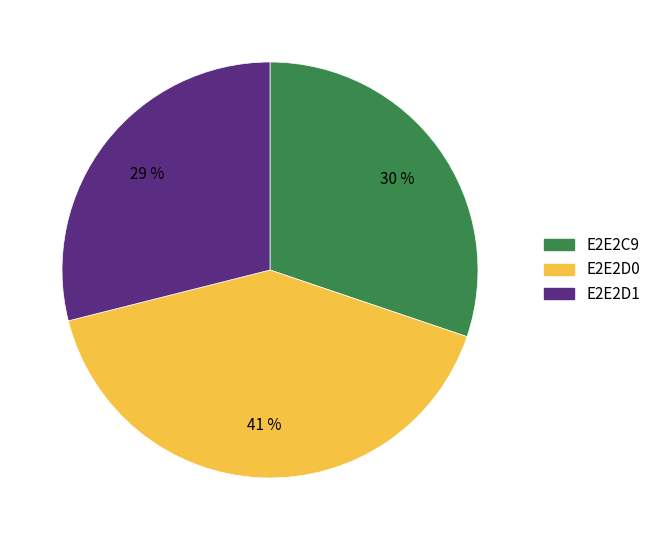

To the nearest percent, what is the difference between the largest and smallest slice percentages?

12%